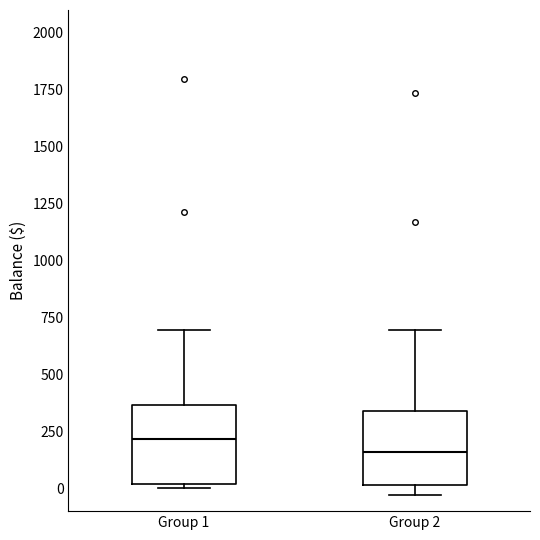

Which box has the highest median line?

Group 1